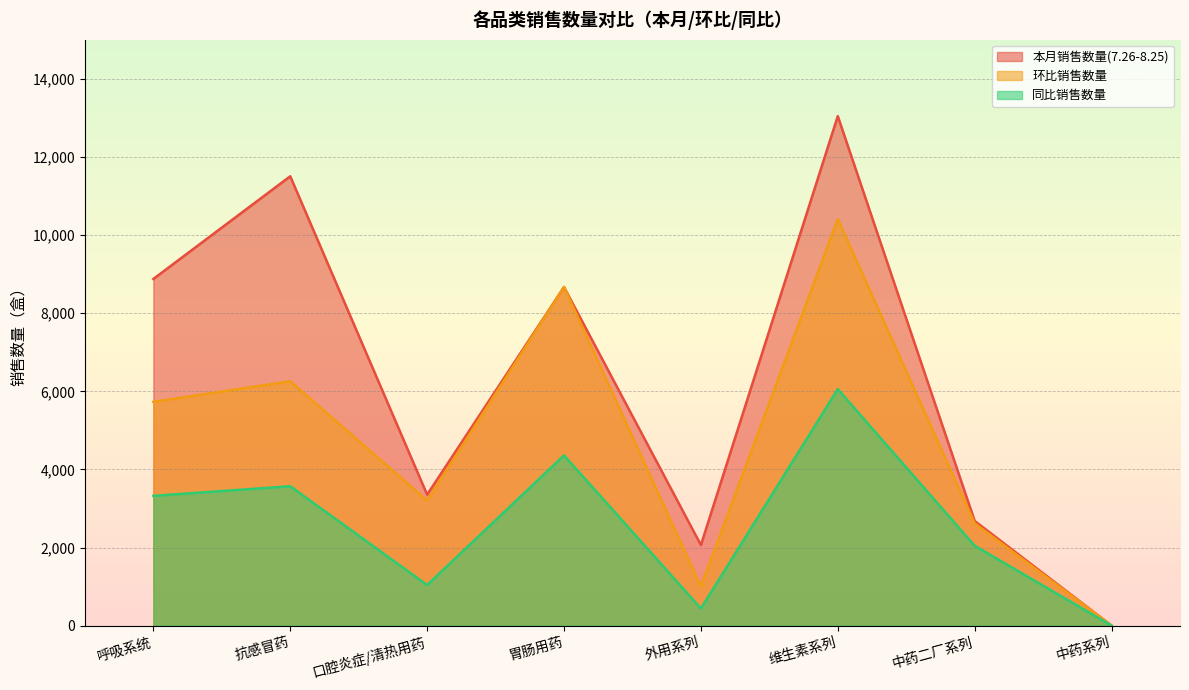

Which series has the largest range (max minus min)?

本月销售数量(7.26-8.25)